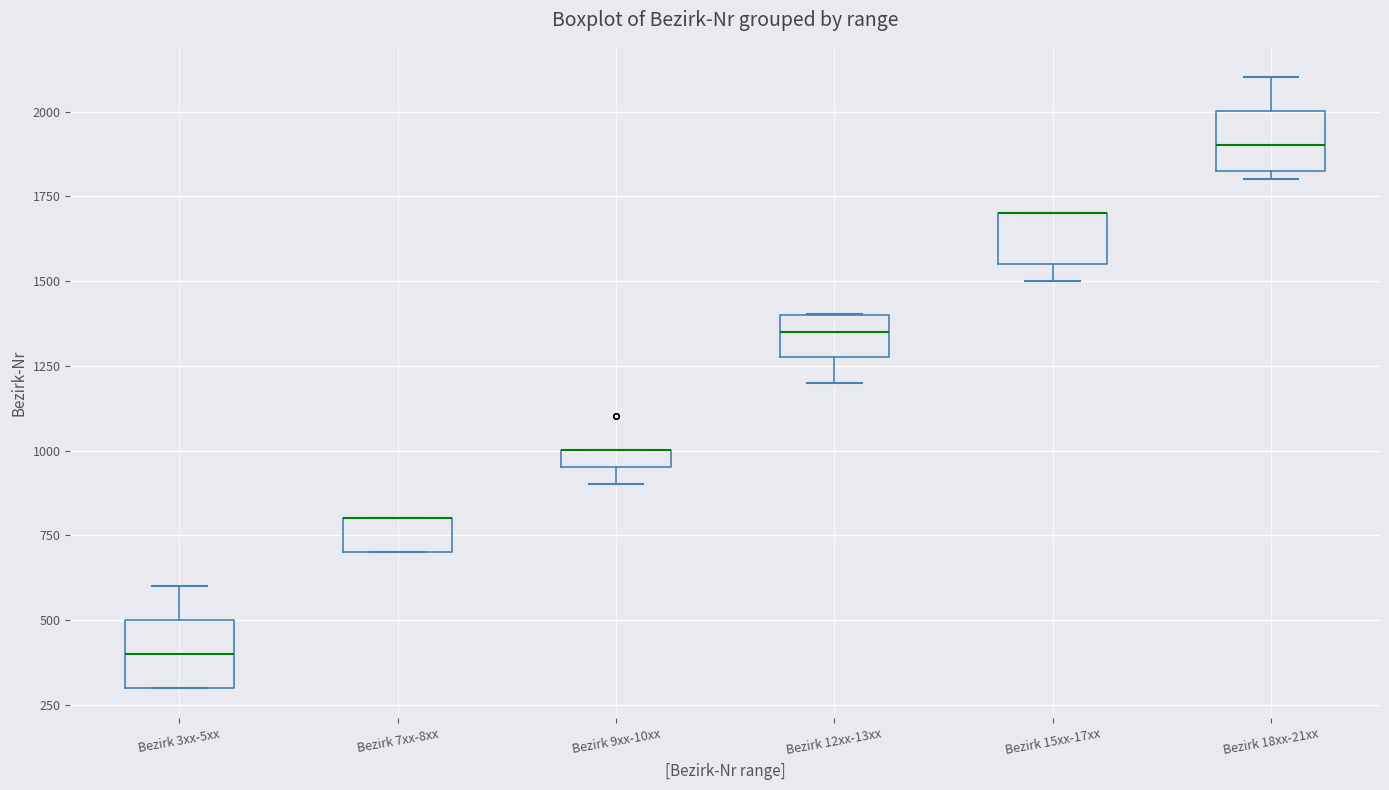

Where is the lower edge of the box for Bezirk 12xx-13xx on the y-axis? The values are not printed on the chart, so give them approximately, as read against the axis.

1300